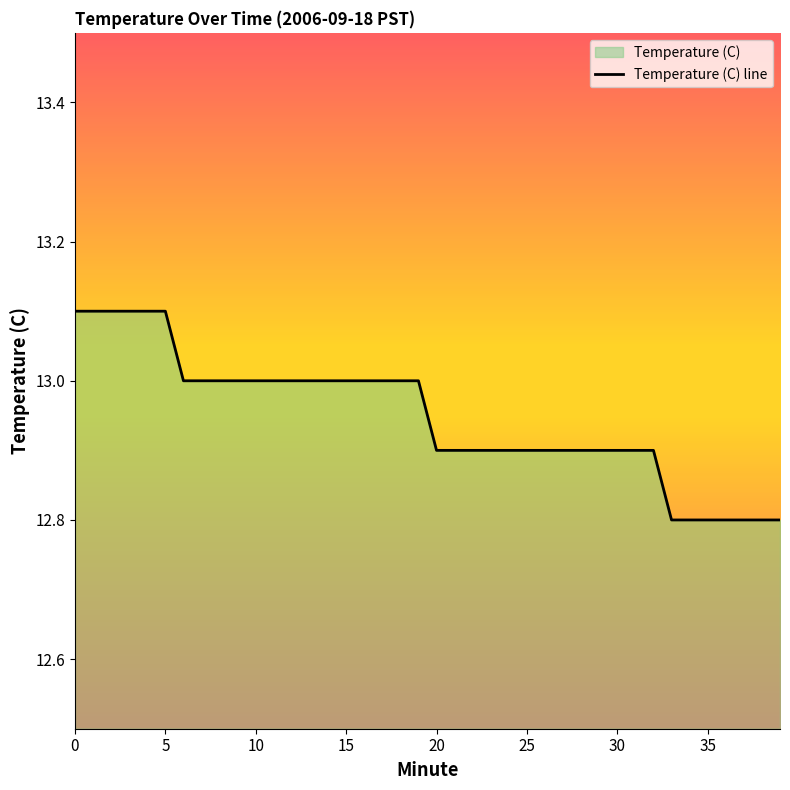

Reading left to right, list all the values displayed in this chart.

13.1	13.1	13.1	13.1	13.1	13.1	13.0	13.0	13.0	13.0	13.0	13.0	13.0	13.0	13.0	13.0	13.0	13.0	13.0	13.0	12.9	12.9	12.9	12.9	12.9	12.9	12.9	12.9	12.9	12.9	12.9	12.9	12.9	12.8	12.8	12.8	12.8	12.8	12.8	12.8